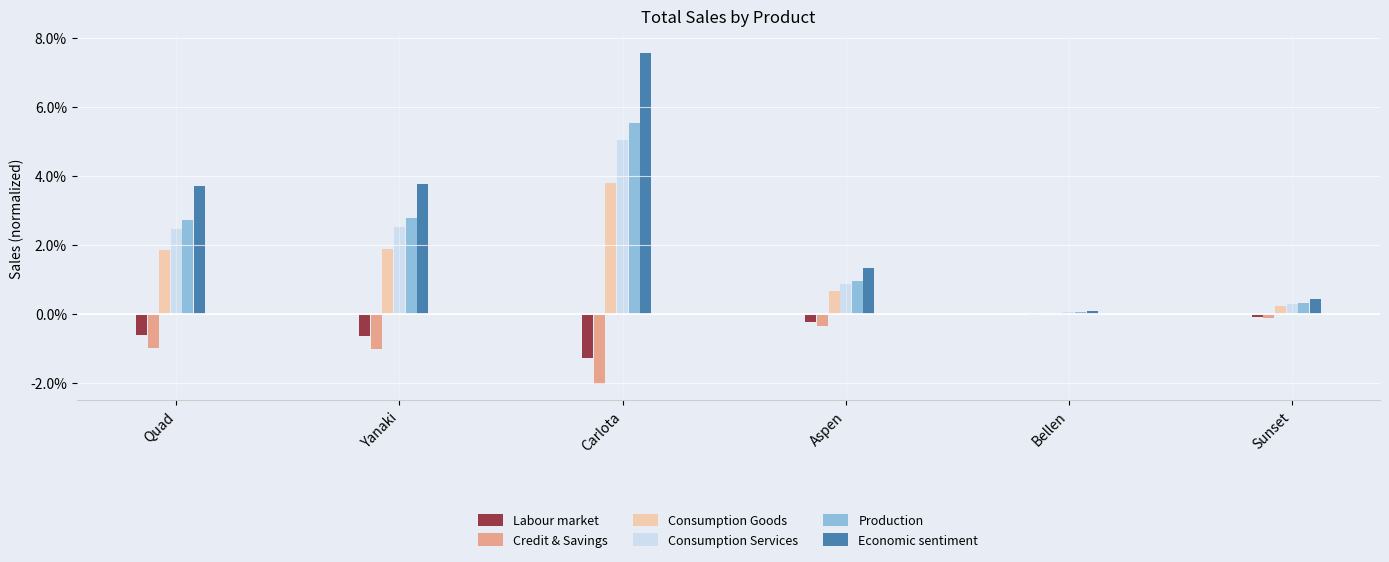

How many values in the Economic sentiment series exceed 3?

3